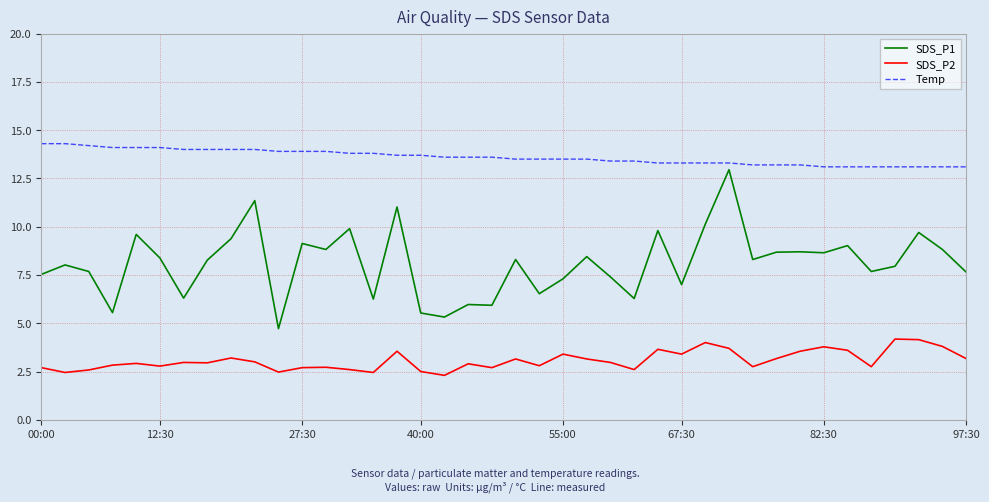

List the series in order of their peak value, highest first.

Temp, SDS_P1, SDS_P2